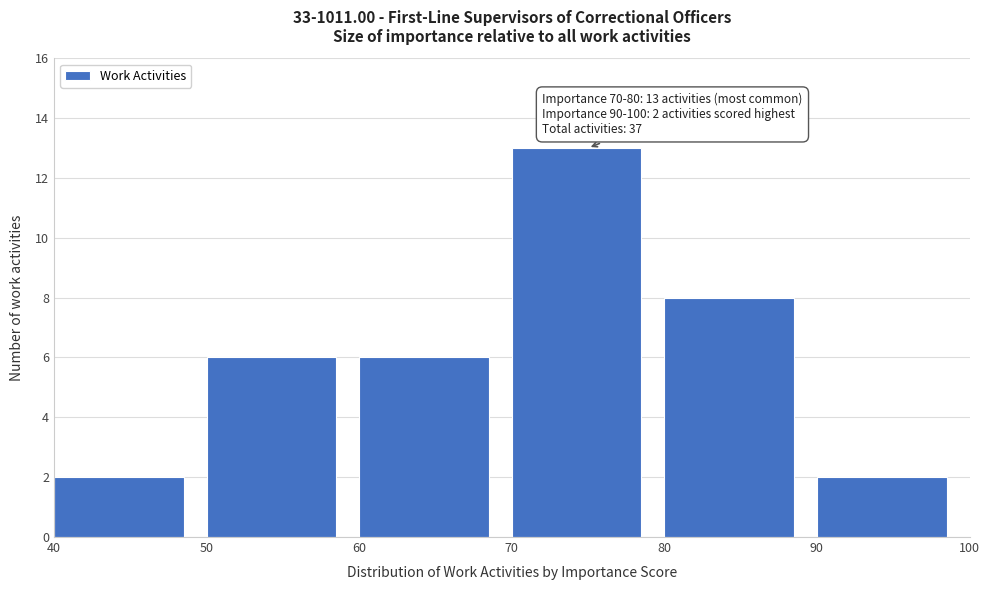

Which range on the x-axis has the tallest bar?

70 to 80